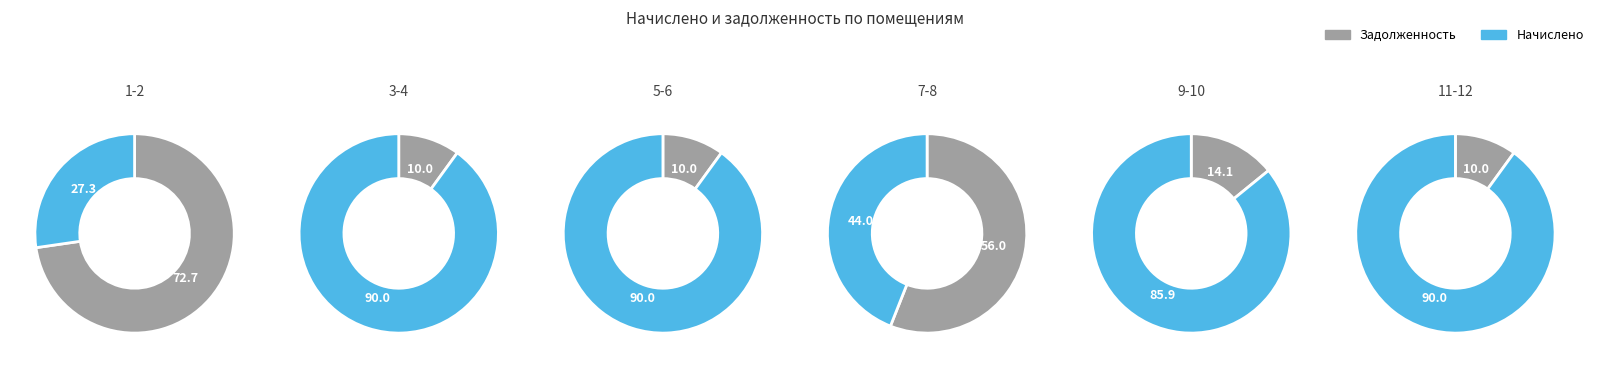

Count the number of slices in the pie.

12